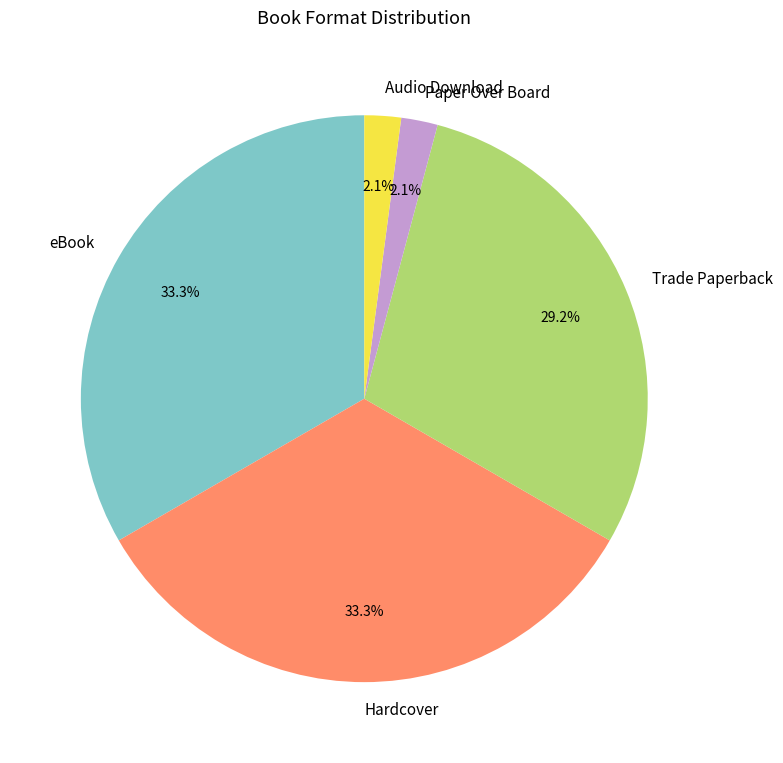

The Trade Paperback slice represents 15% of the pie. True or false?

False